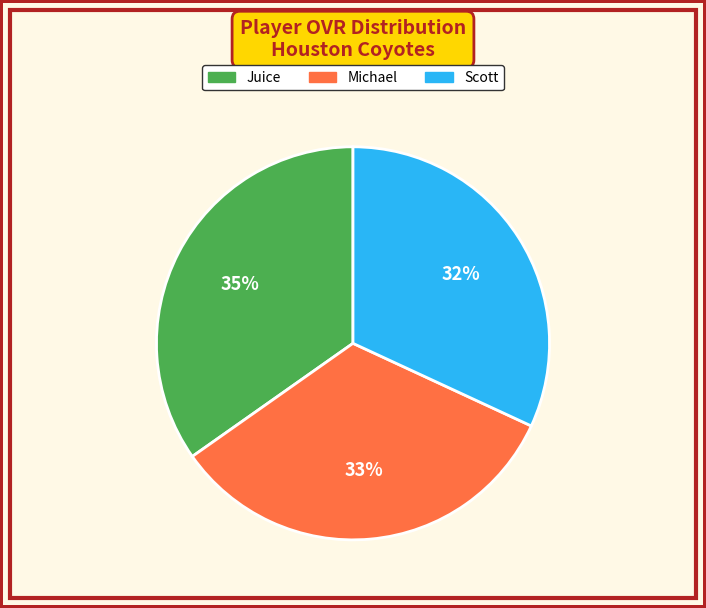

Does Scott account for over 50% of the chart?

No